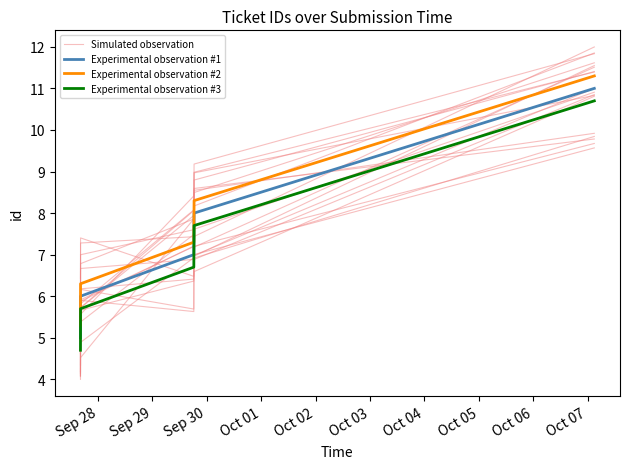

At Sep 29, list the series in order from smallest to largest.

Experimental observation #3, Simulated observation, Experimental observation #1, Experimental observation #2